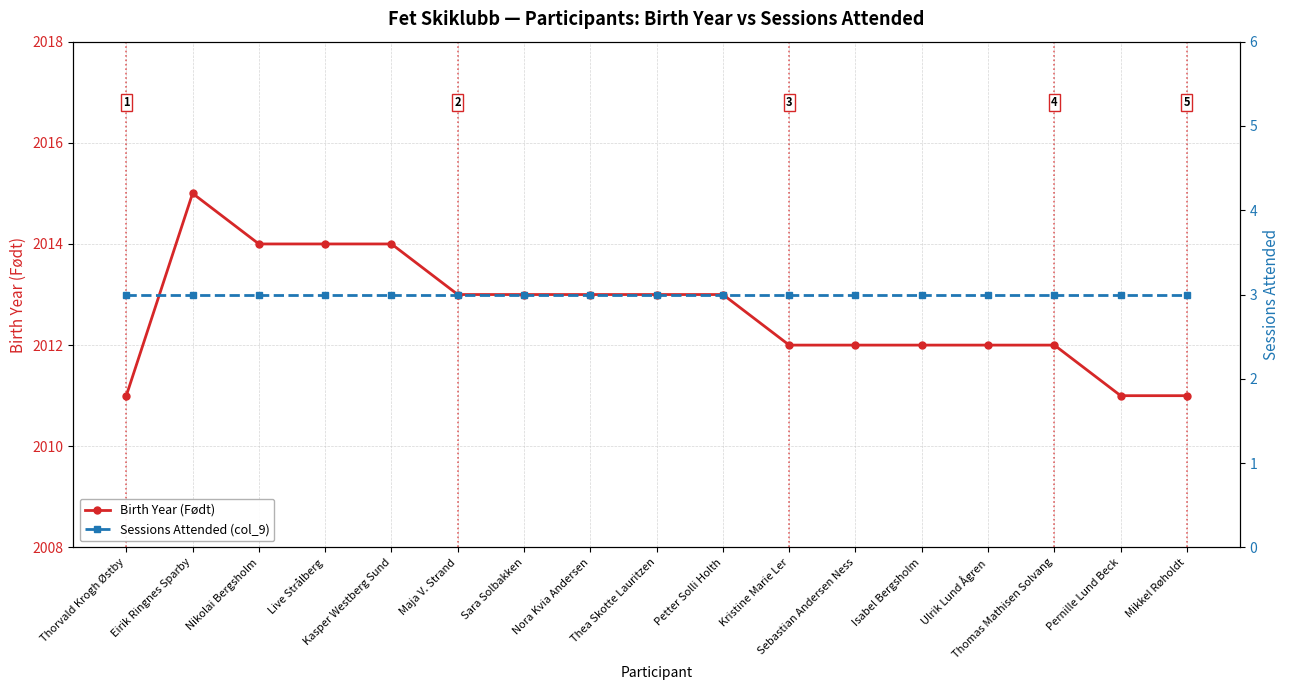

Is it true that Birth Year (Født) equals 2013 at Sara Solbakken?

True